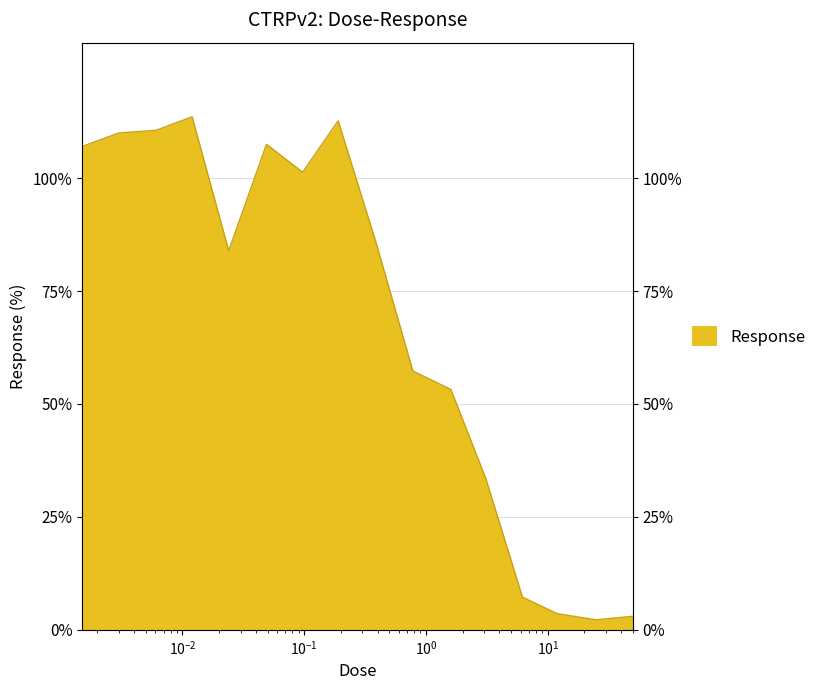

What is the difference between the values at 0.097 and 0.0061?

9.3